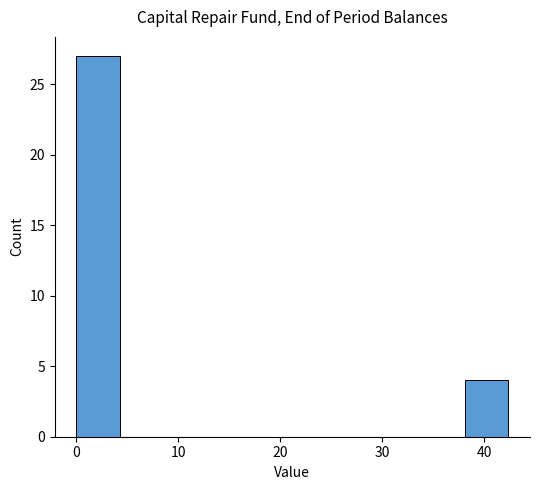

Over which range of the x-axis is the bar tallest?

0 to 4